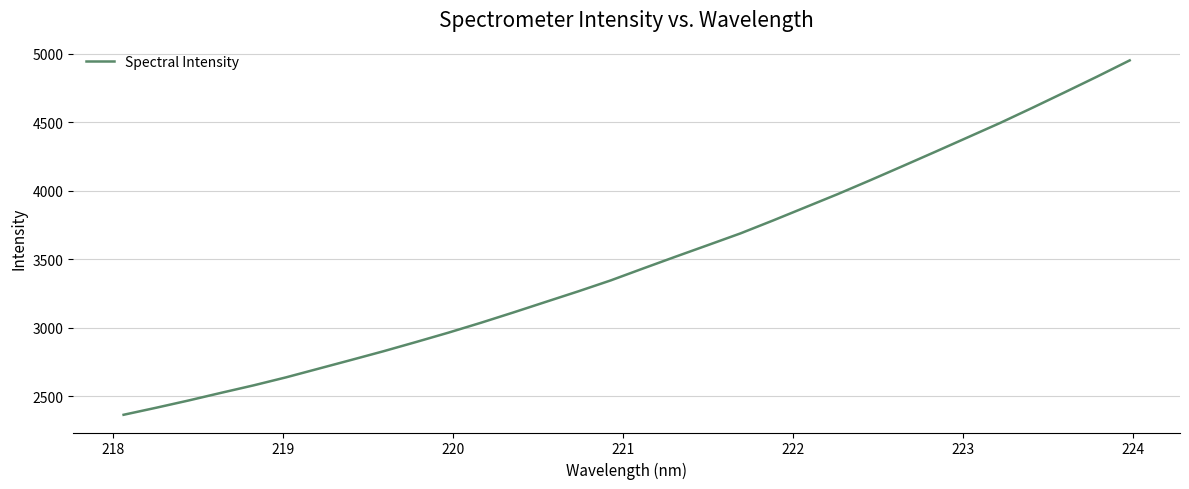

What is the difference between the maximum and minimum values?

2585.6